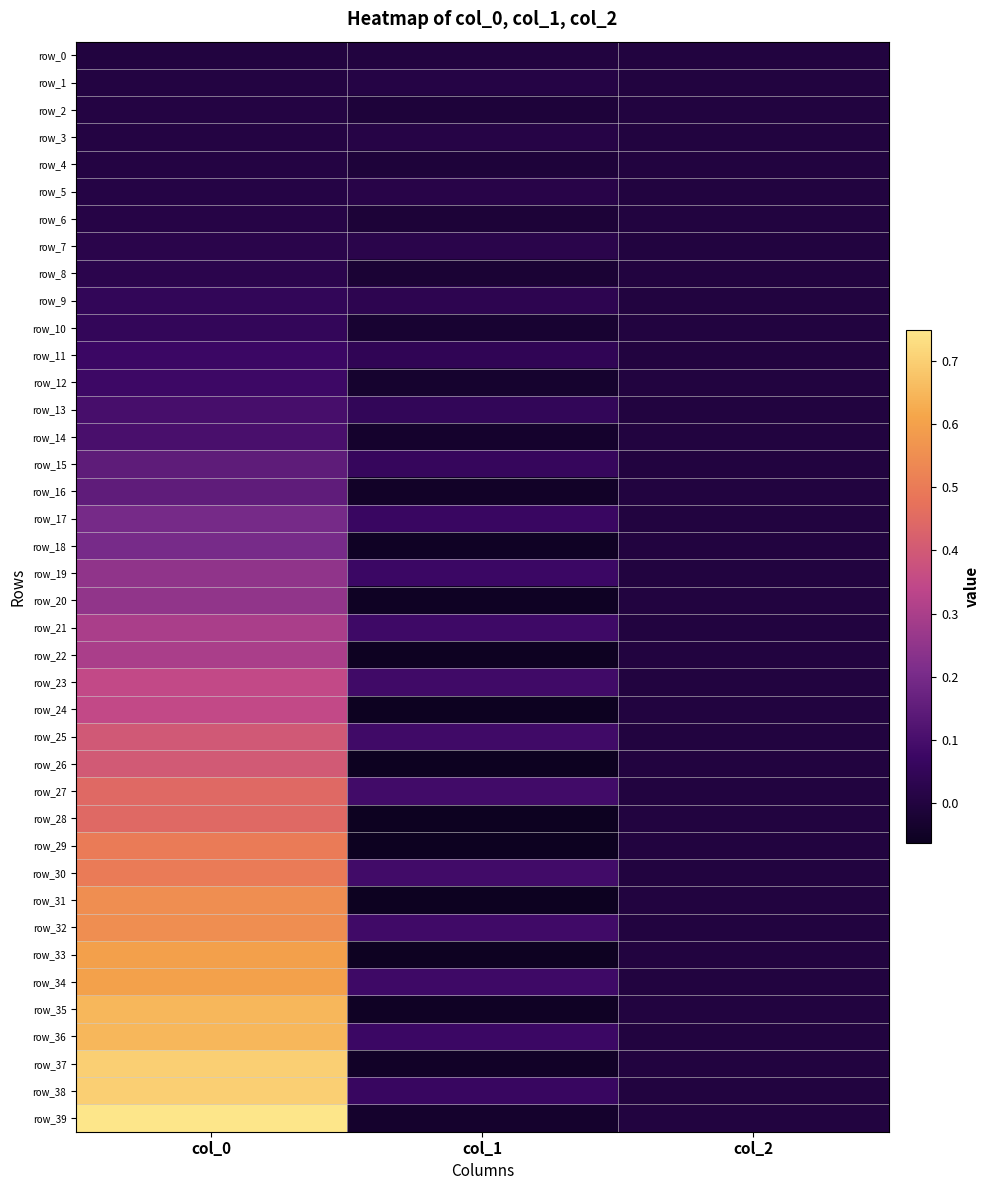

Count the row_2 values in the range 0 to 1.

2